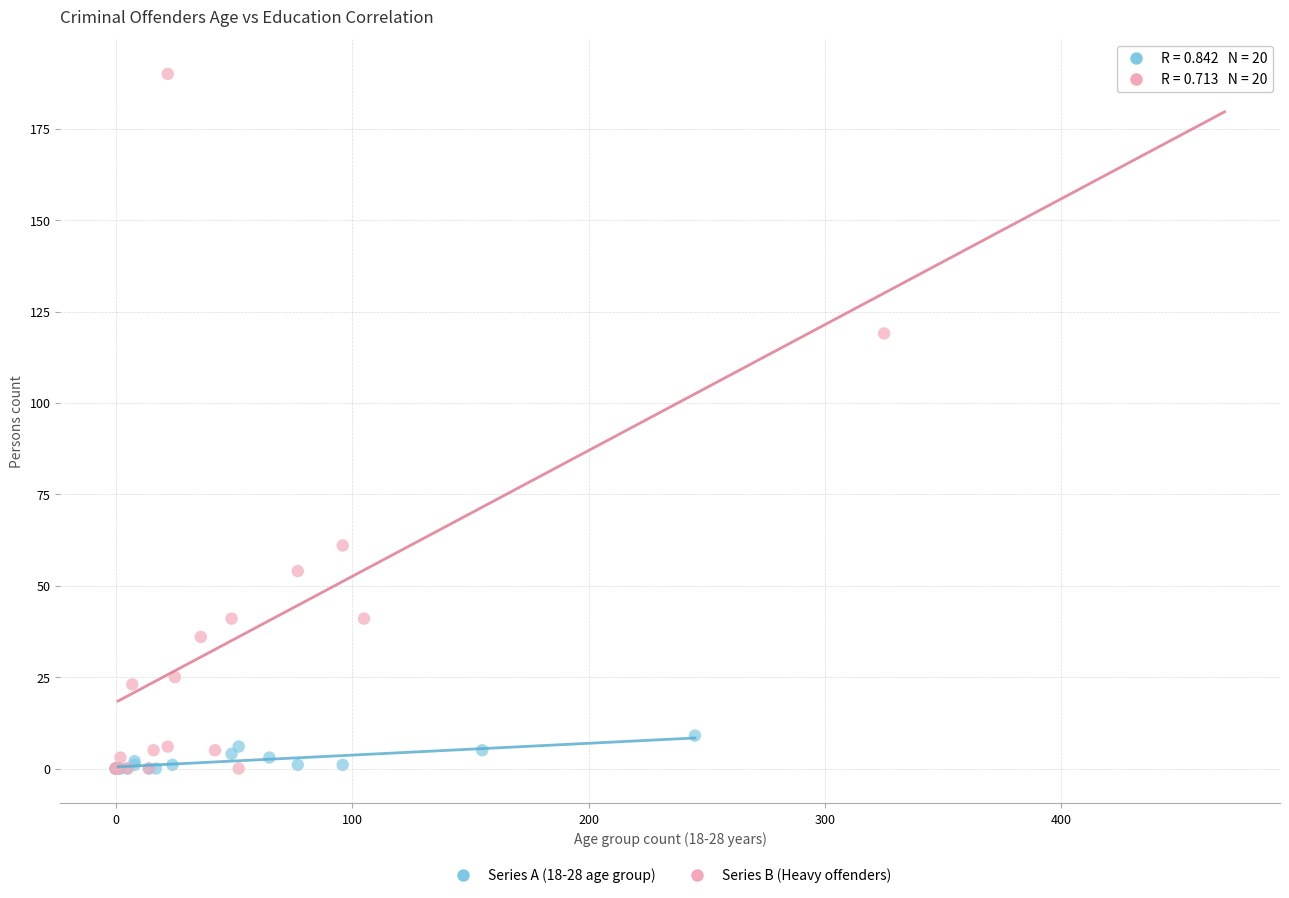

What are all the series names shown in the legend?

Series A (18-28 age group), Series B (Heavy offenders)